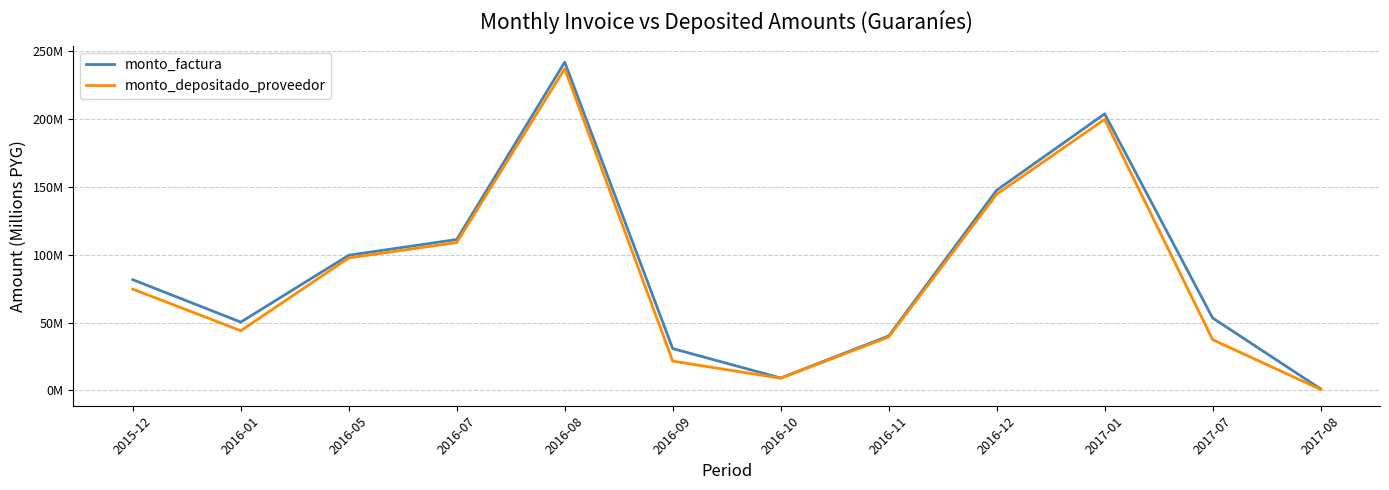

Is this an area chart (filled region under the line)?

No